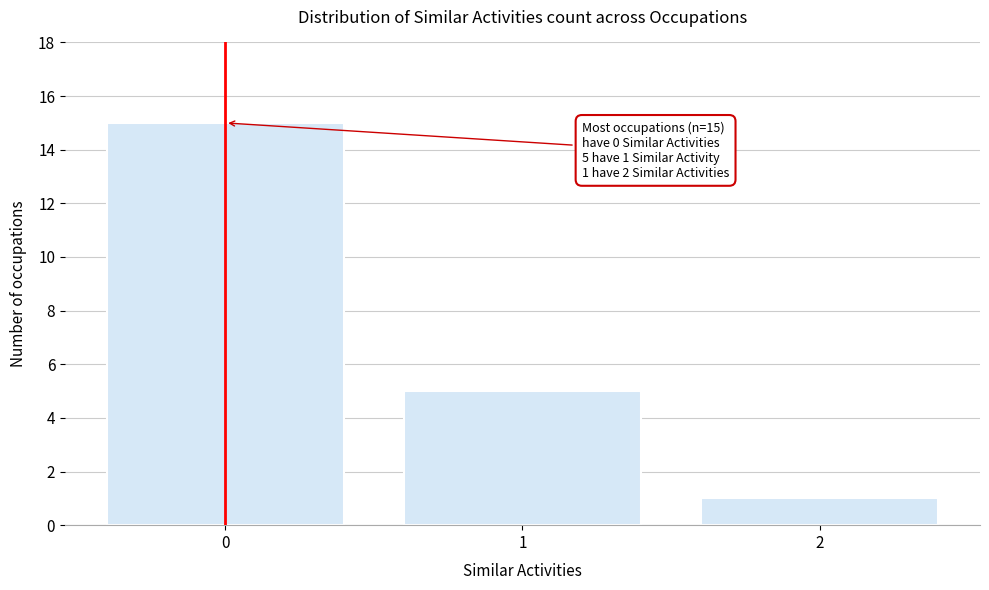

Reading left to right, transcribe all the data shown in this chart.

0=15	1=5	2=1